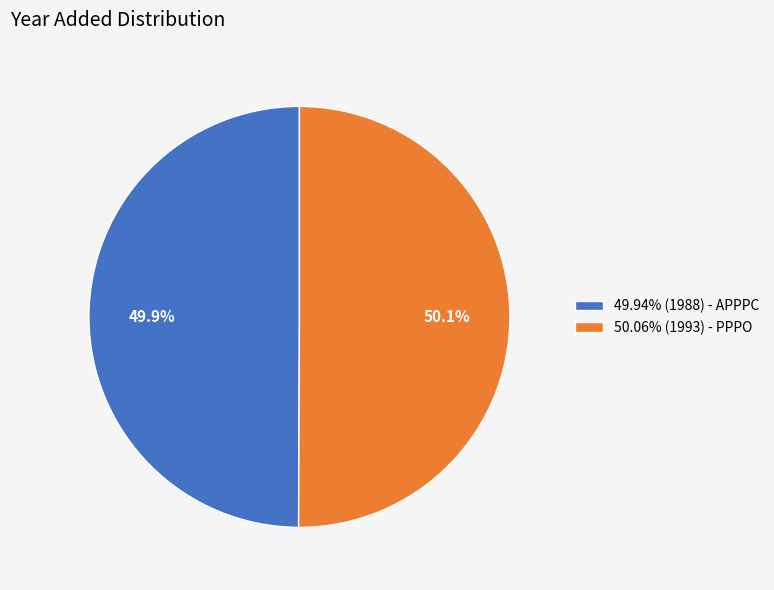

What percentage is NOT represented by 49.94% (1988) - APPPC?

50.1%